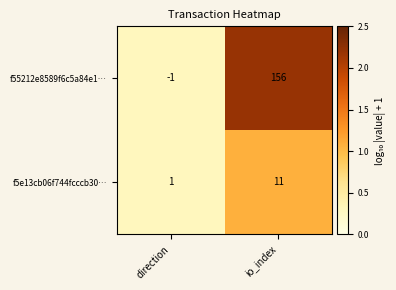

Rank the series by their average value, from lowest to highest.

f5e13cb06f744fcccb30…, f55212e8589f6c5a84e1…